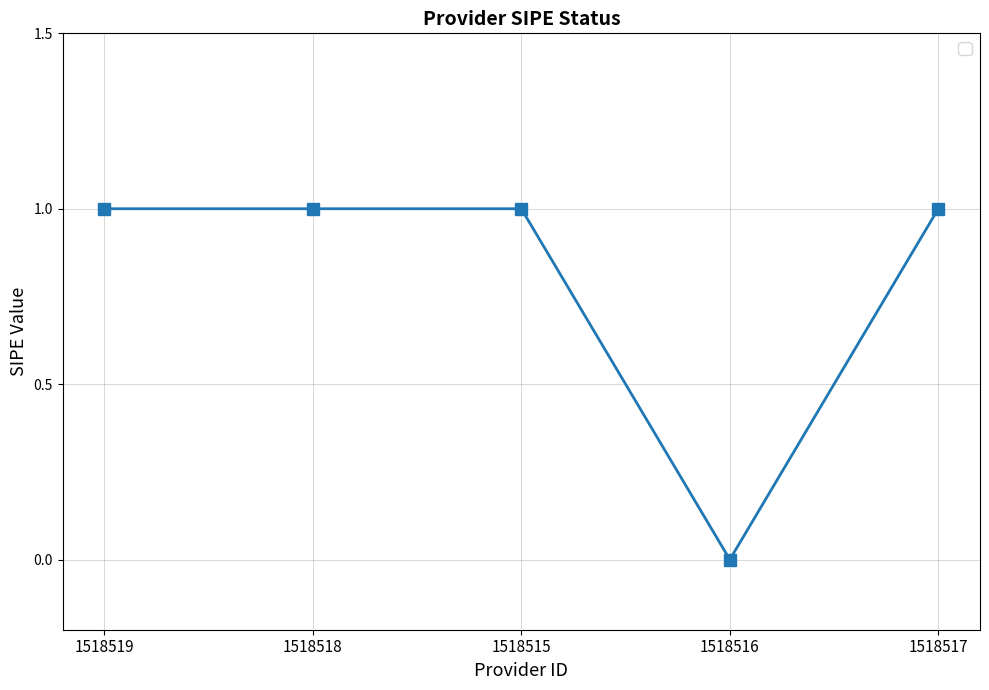

True or false: the data shows 0 at 1518519.

False